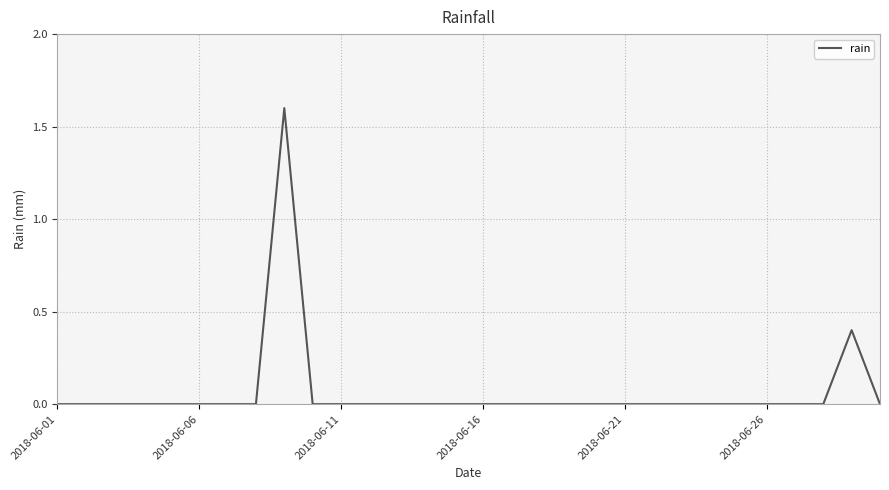

What is the maximum value shown in the chart?

1.6